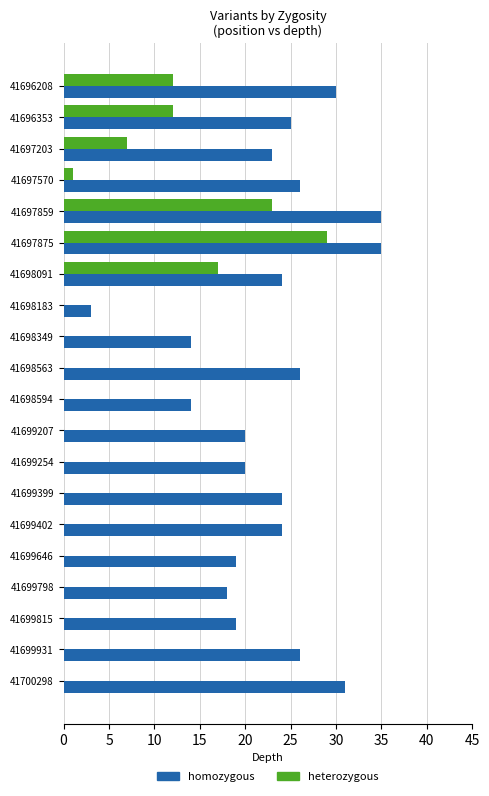

What are all the series names shown in the legend?

homozygous, heterozygous